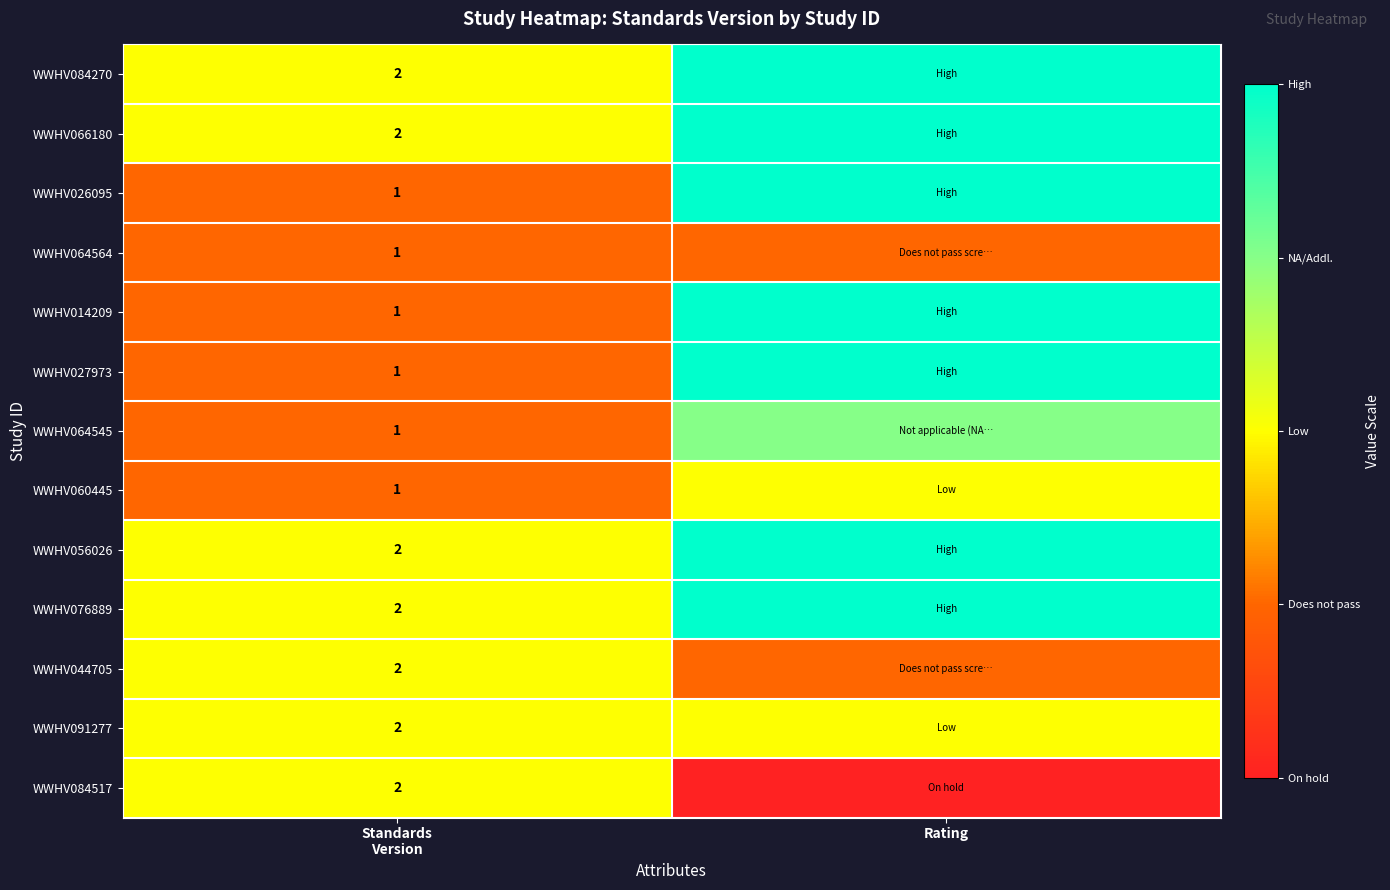

What is the lowest value of the WWHV027973 series?

1